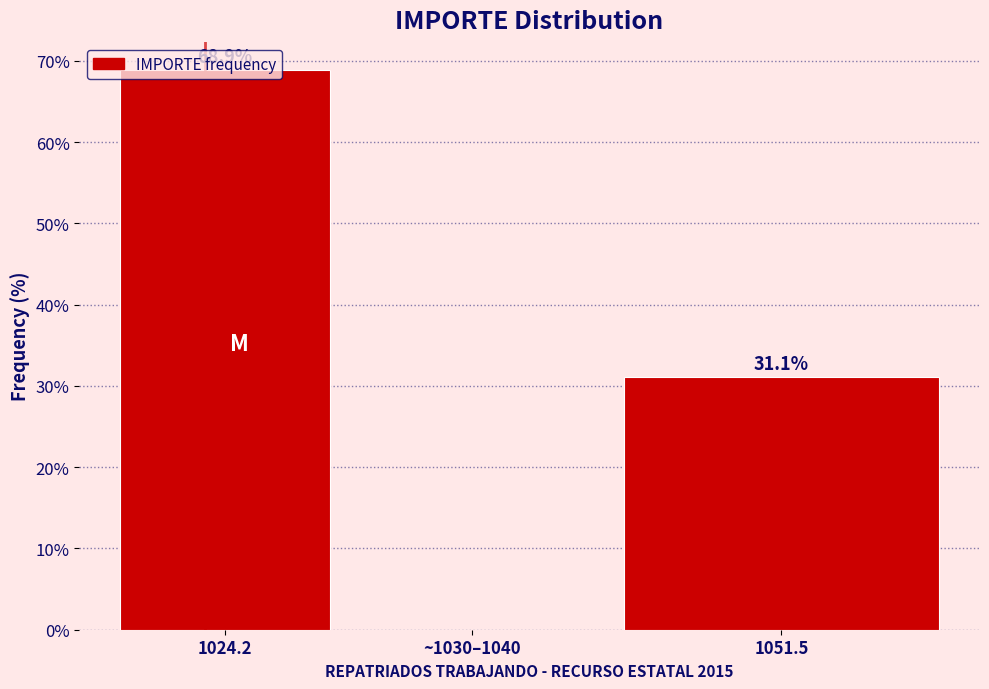

What is the sum of the values at 1024.2 and 1051.5?

100.0